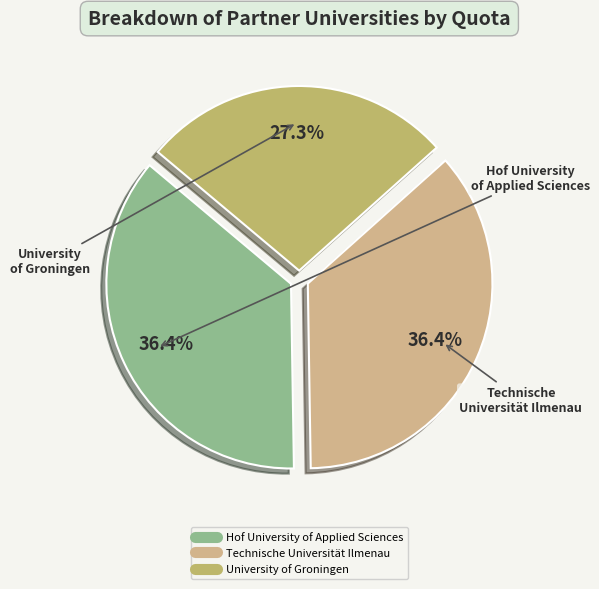

Count the number of slices in the pie.

3